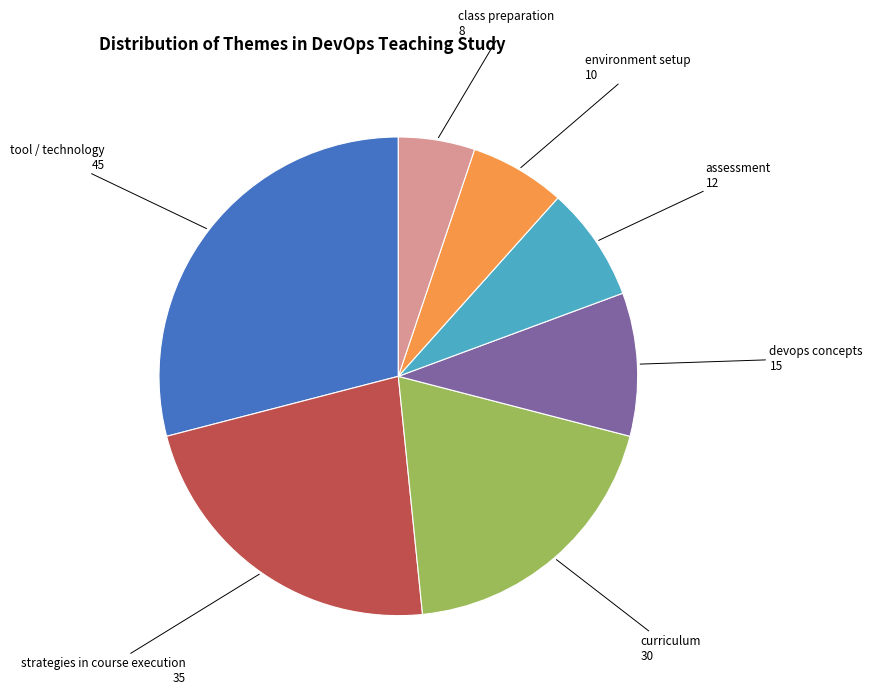

Is there a majority slice in this chart?

No